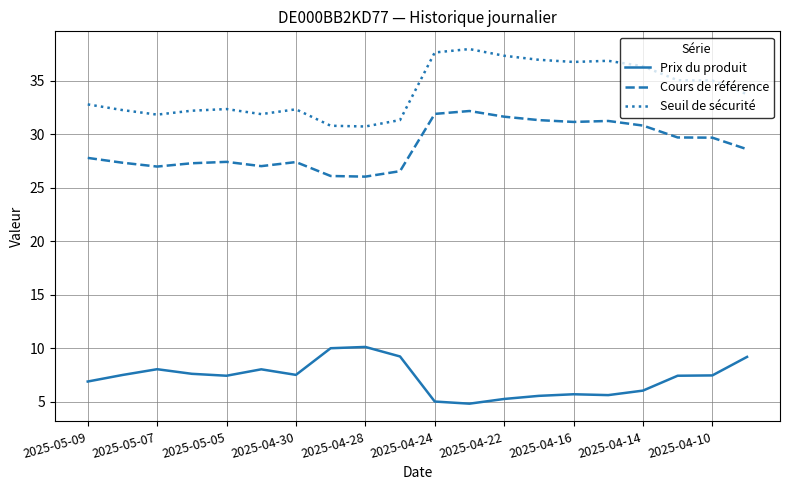

What is the difference between the maximum and minimum values in the Cours de référence series?

6.1